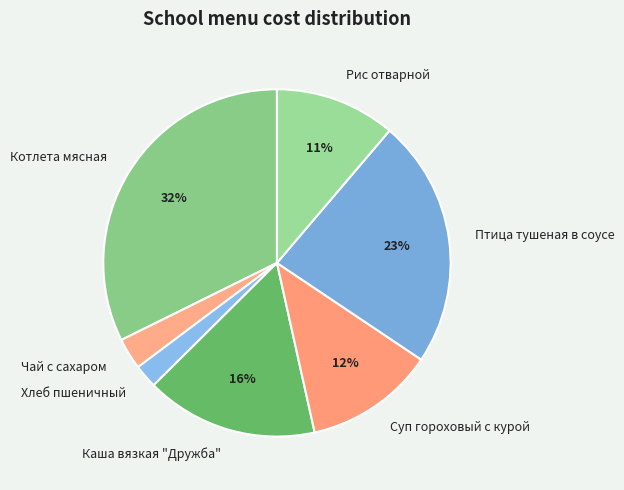

The Котлета мясная slice represents 43% of the pie. True or false?

False